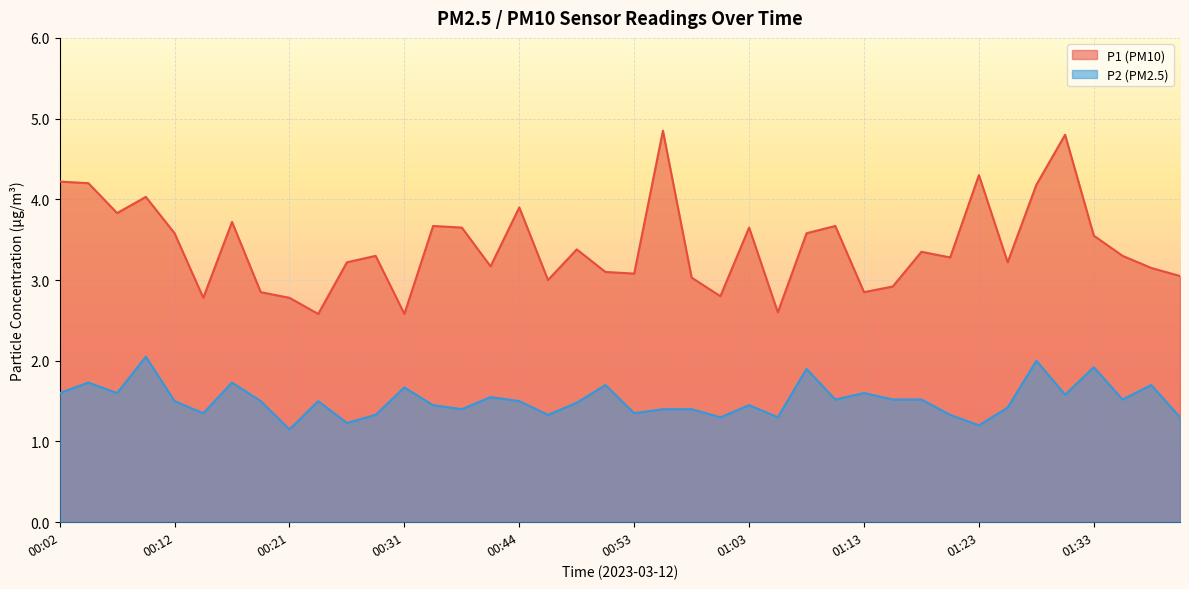

Where is the first local minimum for P1?

00:07